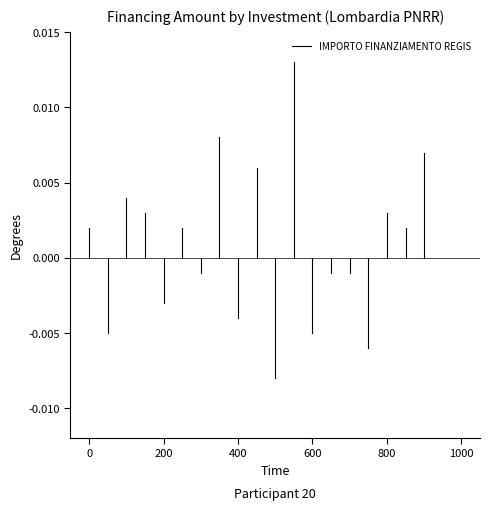

True or false: the data shows 0.0 at 0.

True